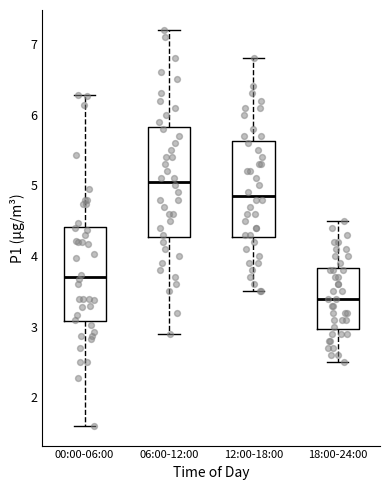

Where is the lower edge of the box for 00:00-06:00 on the y-axis? The values are not printed on the chart, so give them approximately, as read against the axis.

3.1